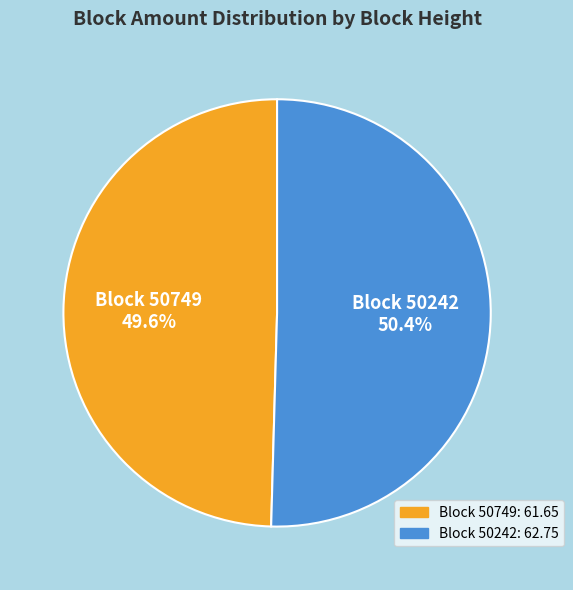

Is there a majority slice in this chart?

Yes